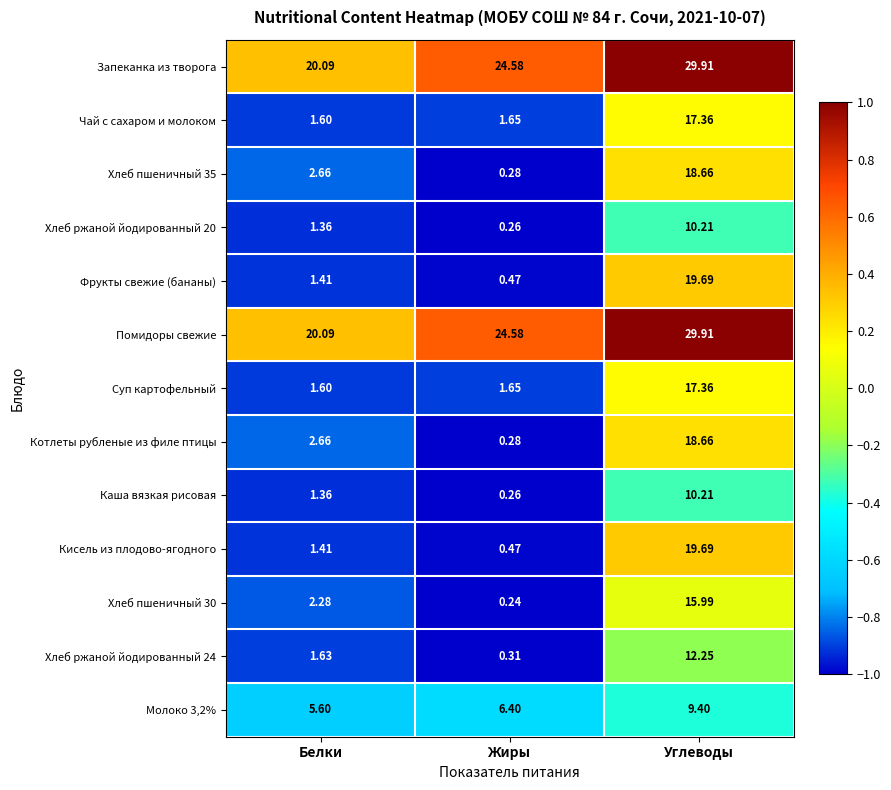

Is the value of Хлеб ржаной йодированный 20 at Углеводы greater than the value of Хлеб пшеничный 30 at Жиры?

Yes